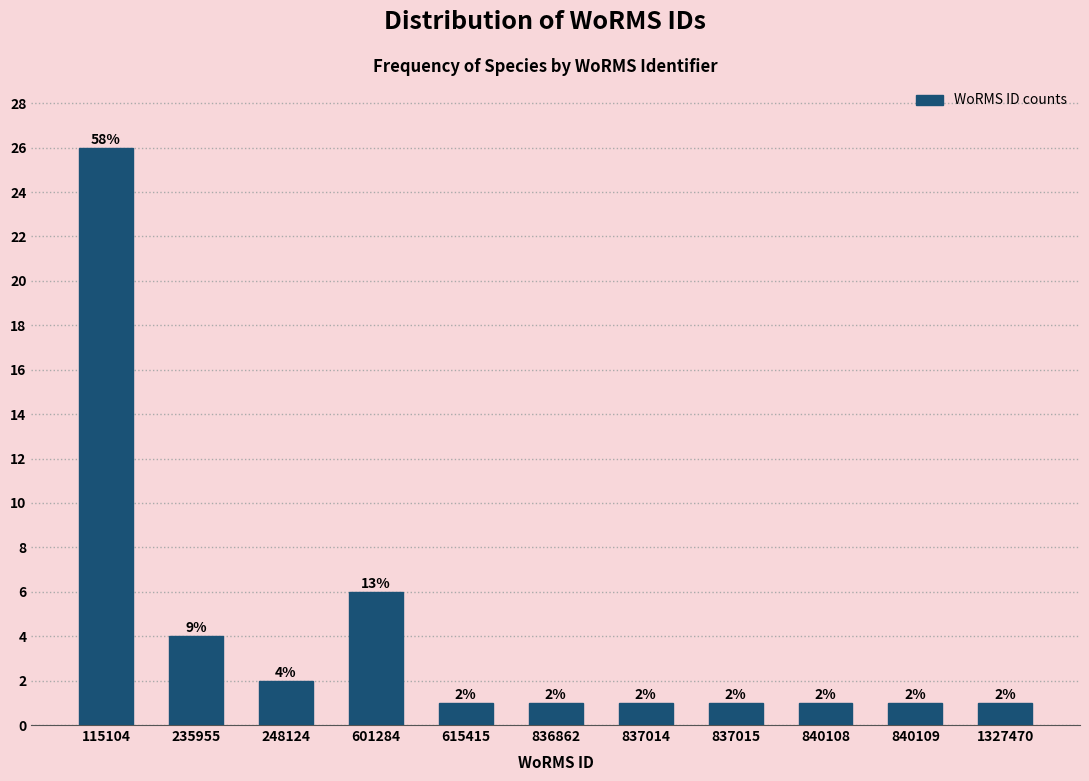

Reading left to right, transcribe all the data shown in this chart.

26	4	2	6	1	1	1	1	1	1	1